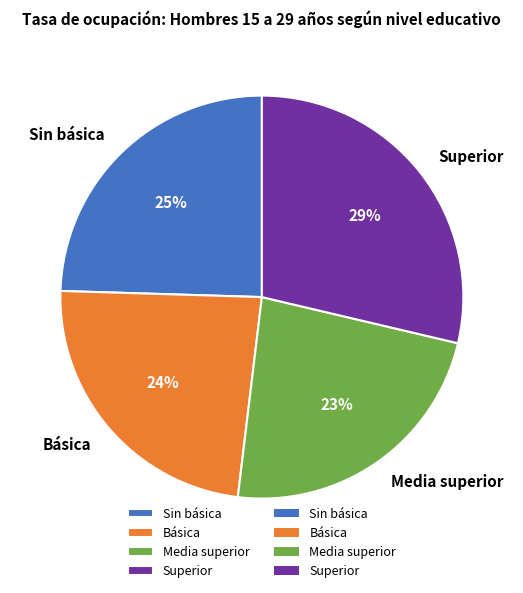

Is the sum of Media superior and Sin básica greater than half?

No